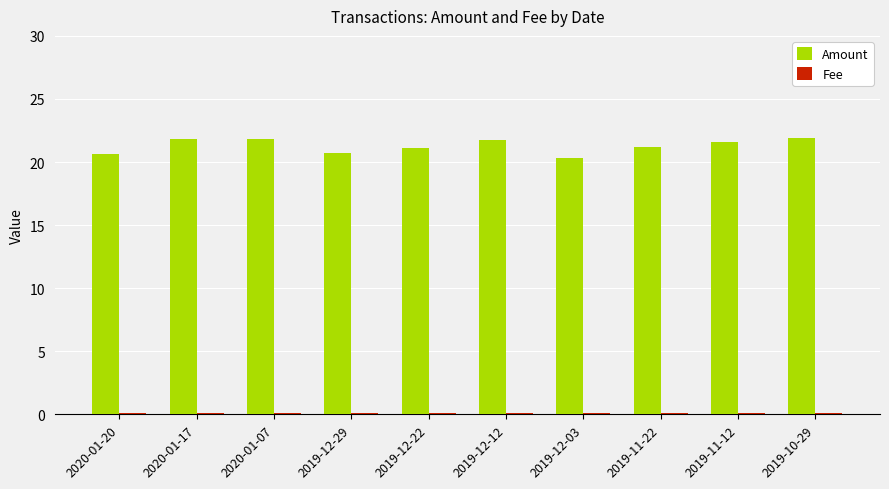

The value of Amount at 2019-12-03 is 20.3. True or false?

True